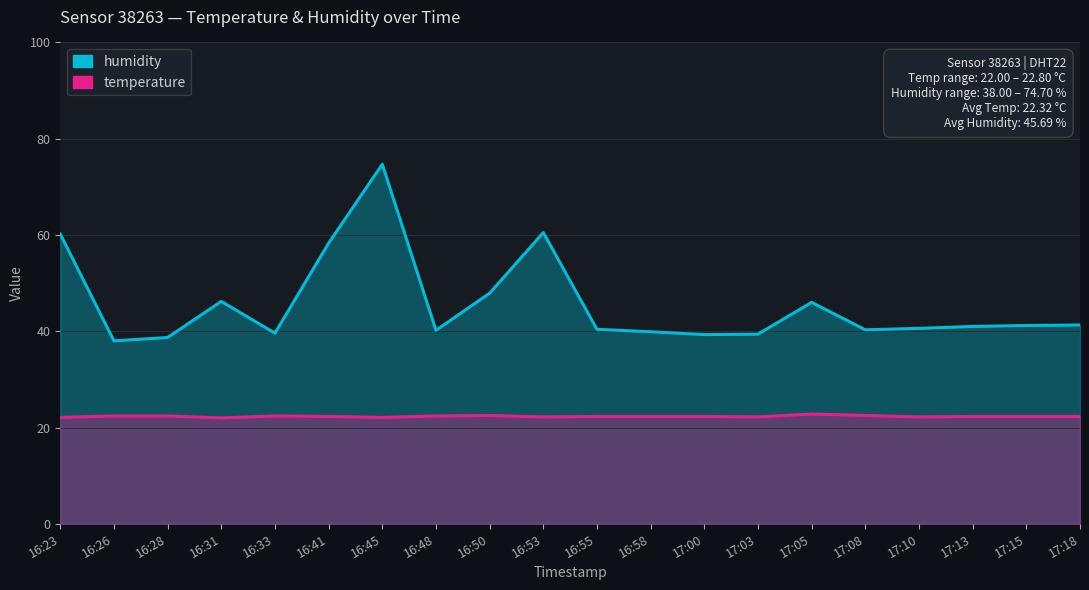

The temperature series shows 22.1 at 16:45. True or false?

True